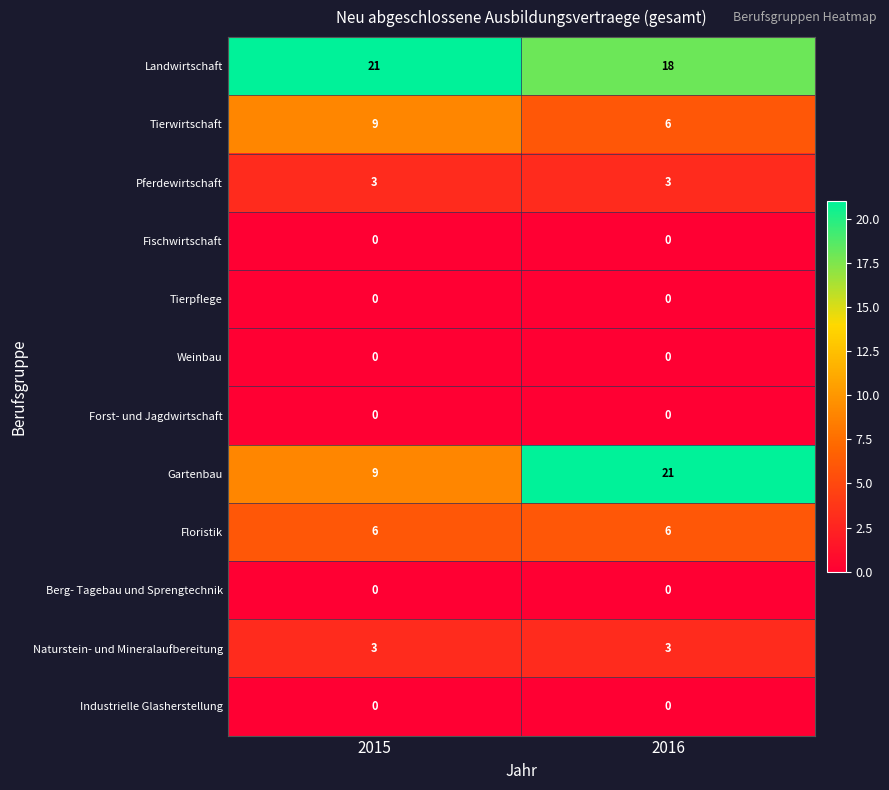

Reading left to right, transcribe all the data shown in this chart.

Landwirtschaft: 2015=21	2016=18
Tierwirtschaft: 2015=9	2016=6
Pferdewirtschaft: 2015=3	2016=3
Fischwirtschaft: 2015=0	2016=0
Tierpflege: 2015=0	2016=0
Weinbau: 2015=0	2016=0
Forst- und Jagdwirtschaft: 2015=0	2016=0
Gartenbau: 2015=9	2016=21
Floristik: 2015=6	2016=6
Berg- Tagebau und Sprengtechnik: 2015=0	2016=0
Naturstein- und Mineralaufbereitung: 2015=3	2016=3
Industrielle Glasherstellung: 2015=0	2016=0